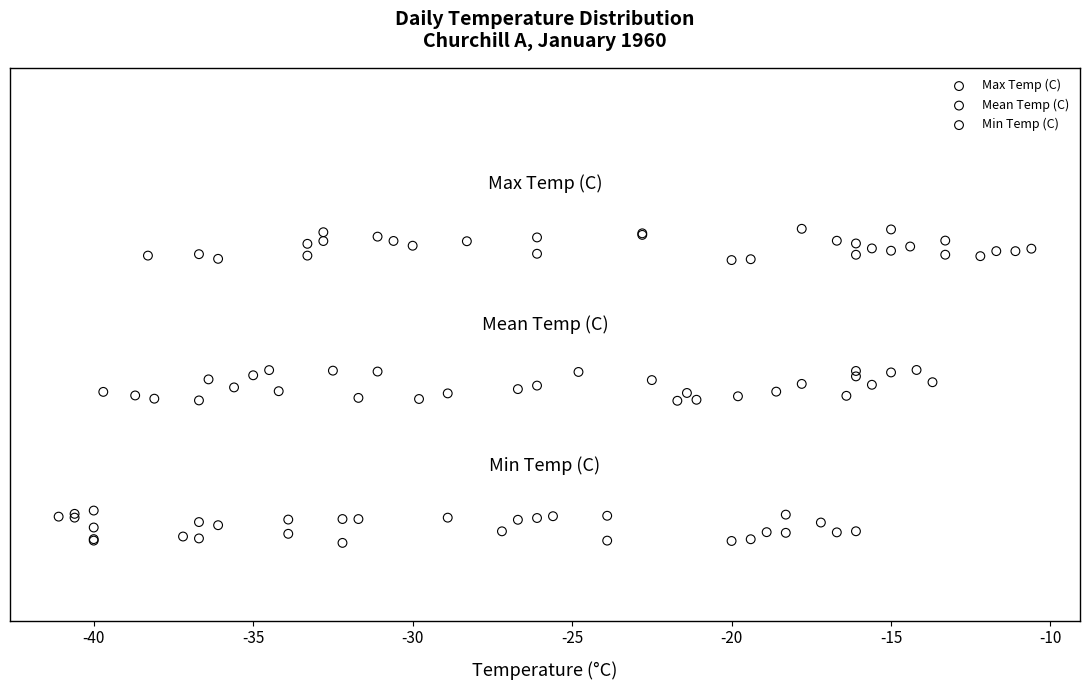

Which series reaches the minimum Y coordinate?

Min Temp (C)